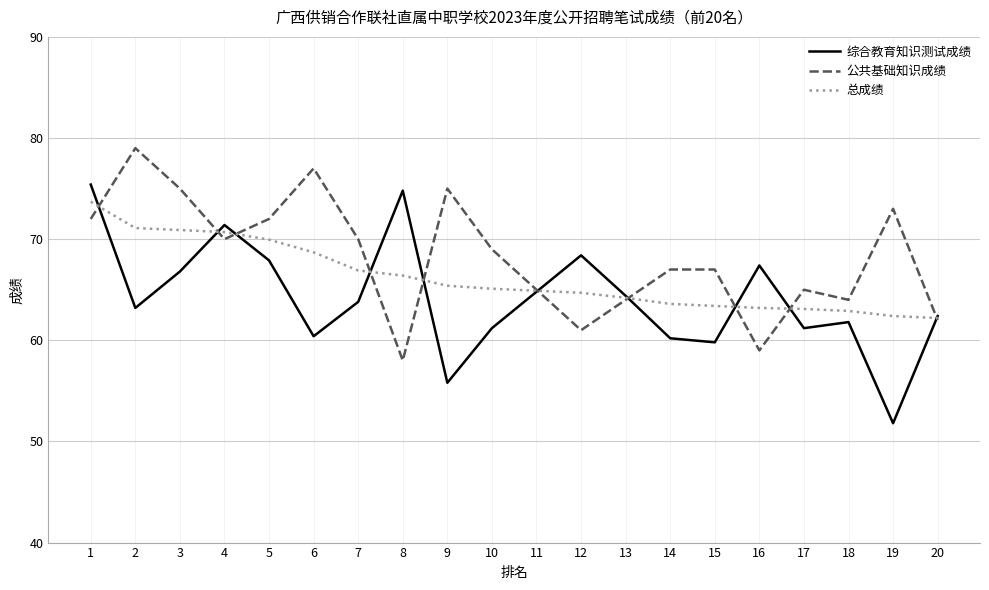

At which label does 综合教育知识测试成绩 reach its minimum?

19